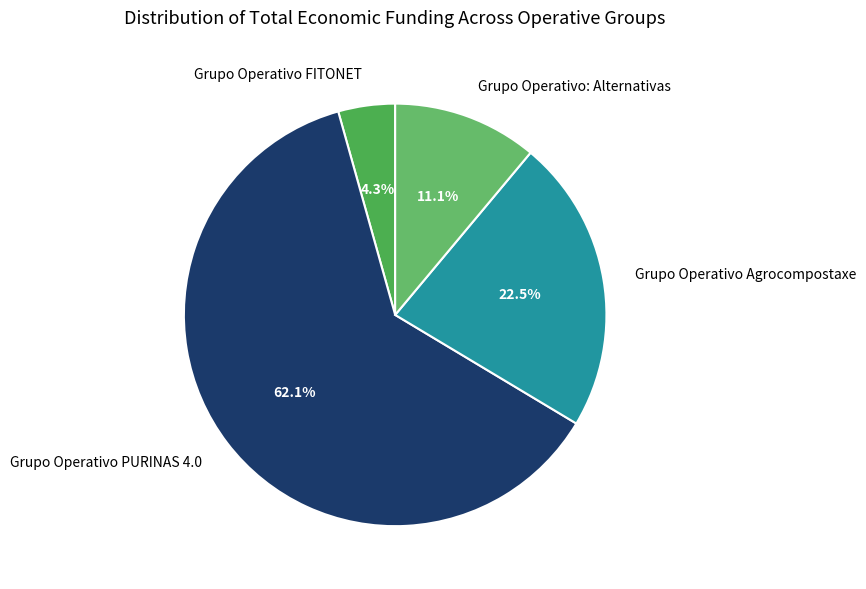

What portion of the pie excludes Grupo Operativo: Alternativas?

88.9%